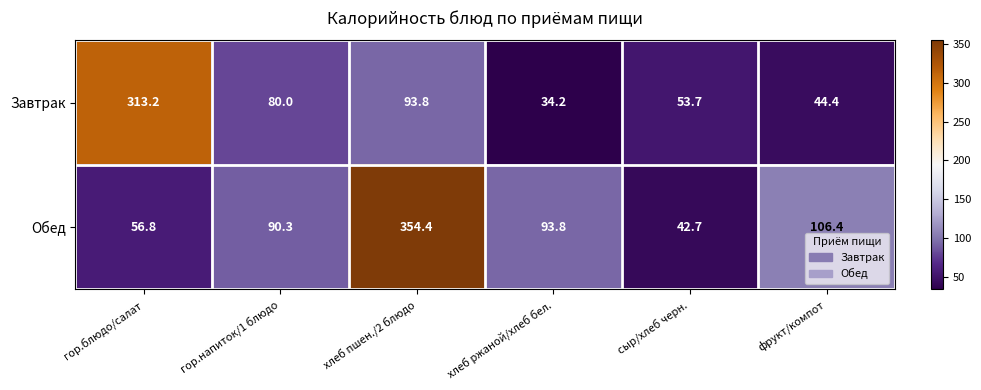

What is the average value of the Обед series?

124.1